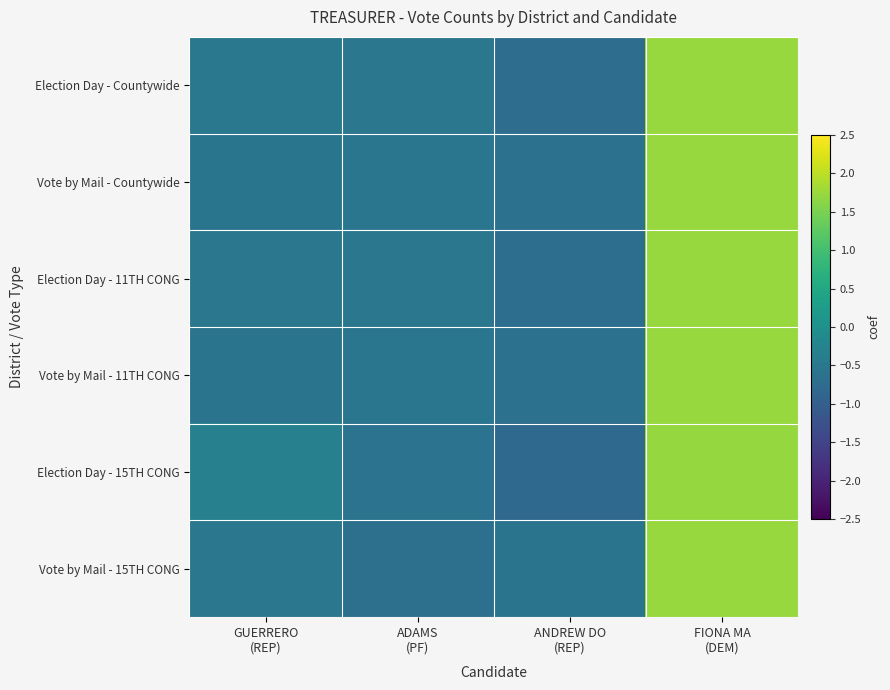

Reading left to right, extract all data points from this chart.

Election Day - Countywide: GUERRERO
(REP)=-0.5	ADAMS
(PF)=-0.5	ANDREW DO
(REP)=-0.7	FIONA MA
(DEM)=1.7
Vote by Mail - Countywide: GUERRERO
(REP)=-0.6	ADAMS
(PF)=-0.5	ANDREW DO
(REP)=-0.6	FIONA MA
(DEM)=1.7
Election Day - 11TH CONG: GUERRERO
(REP)=-0.5	ADAMS
(PF)=-0.5	ANDREW DO
(REP)=-0.7	FIONA MA
(DEM)=1.7
Vote by Mail - 11TH CONG: GUERRERO
(REP)=-0.6	ADAMS
(PF)=-0.5	ANDREW DO
(REP)=-0.6	FIONA MA
(DEM)=1.7
Election Day - 15TH CONG: GUERRERO
(REP)=-0.3	ADAMS
(PF)=-0.6	ANDREW DO
(REP)=-0.8	FIONA MA
(DEM)=1.7
Vote by Mail - 15TH CONG: GUERRERO
(REP)=-0.5	ADAMS
(PF)=-0.6	ANDREW DO
(REP)=-0.6	FIONA MA
(DEM)=1.7